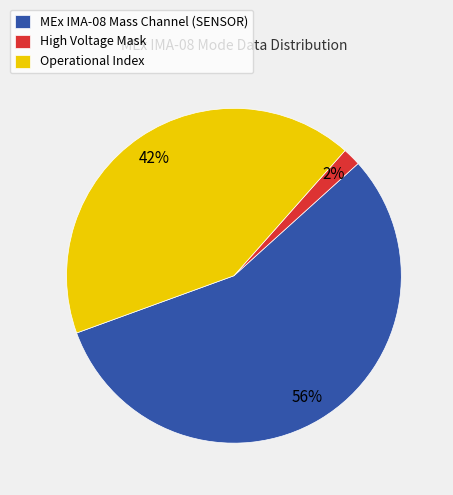

True or false: MEx IMA-08 Mass Channel (SENSOR) accounts for 56% of the total.

True